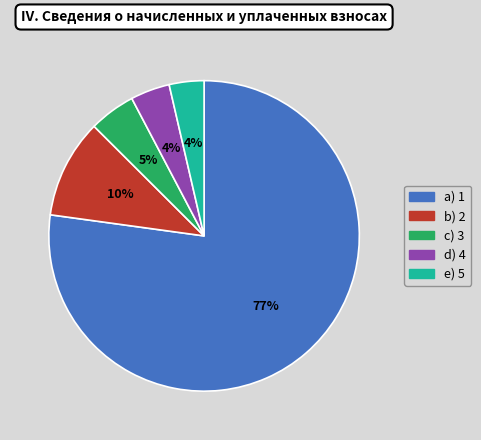

Is there a majority slice in this chart?

Yes